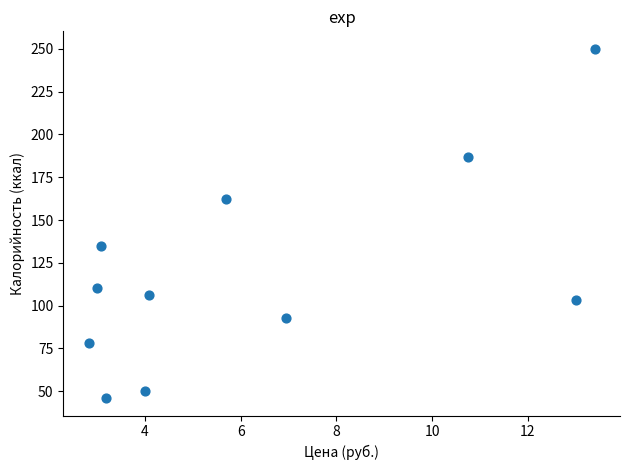

What is the range of Y values (max minus min)?

204